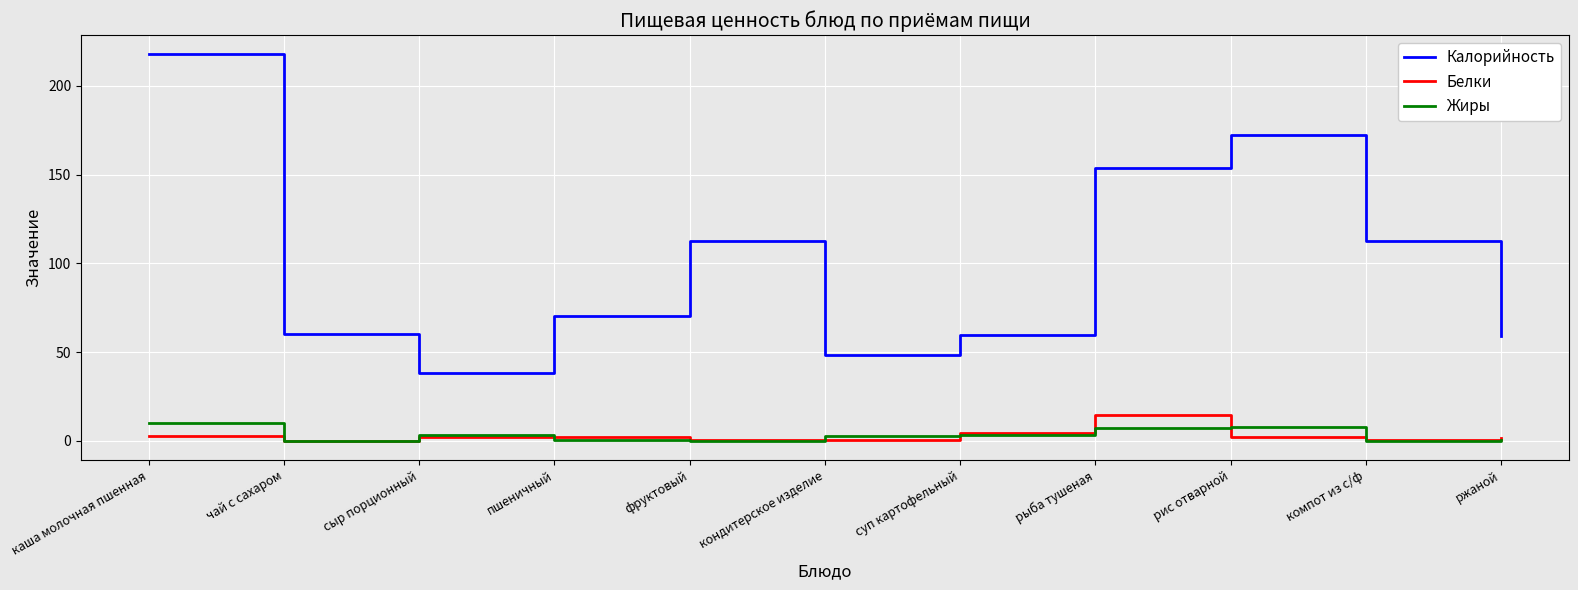

Which series has the largest range (max minus min)?

Калорийность